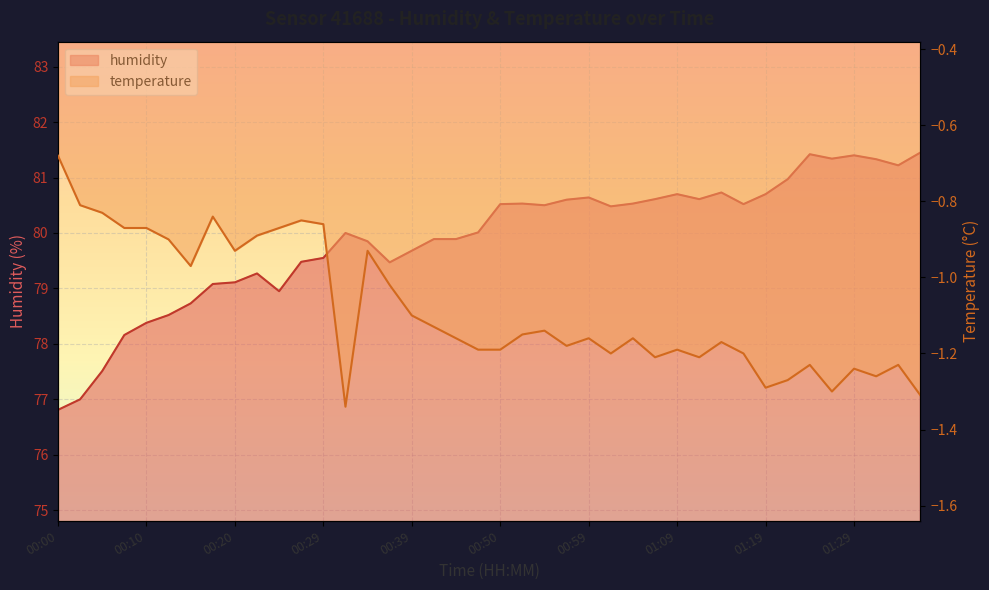

Where does the temperature series first go above -1?

00:00